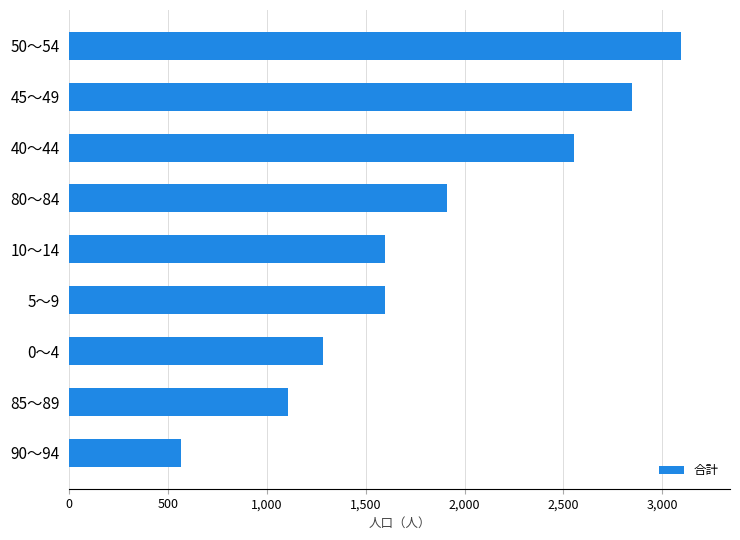

How many values are below 1598?

4